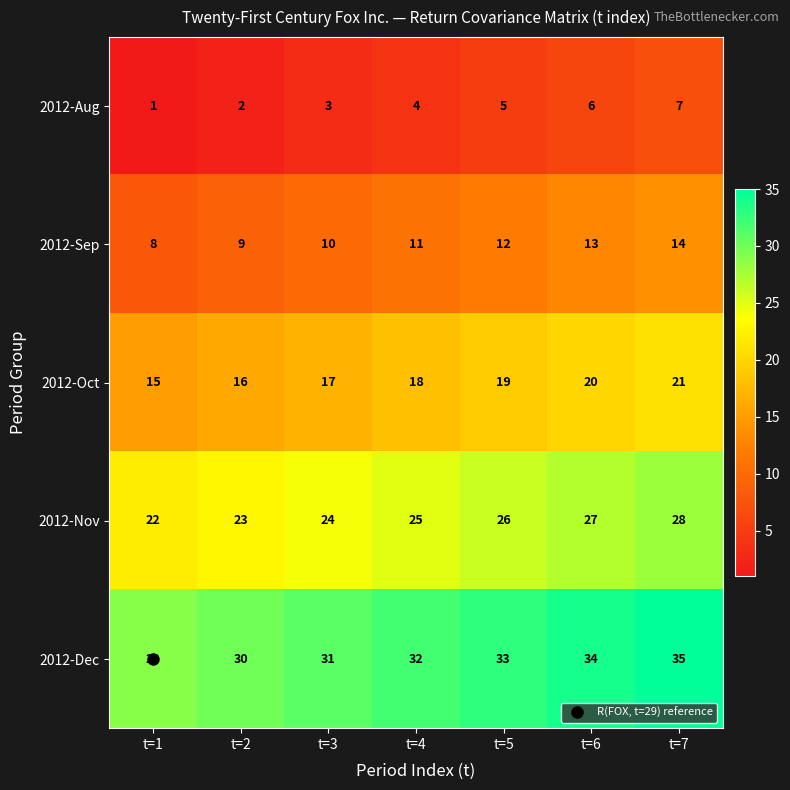

At which label does 2012-Sep reach its peak?

t=7